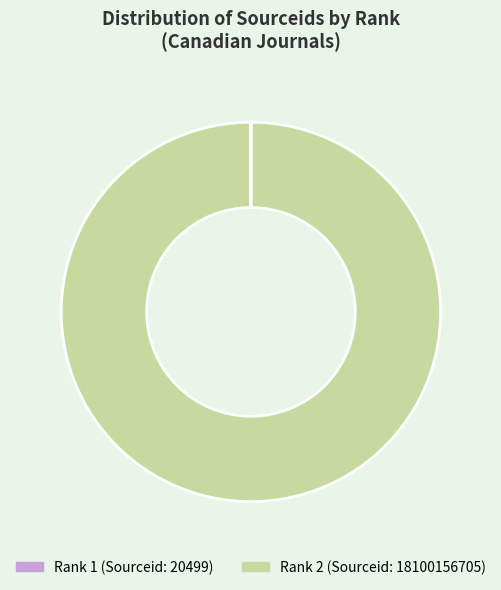

Does any single category account for the majority?

Yes